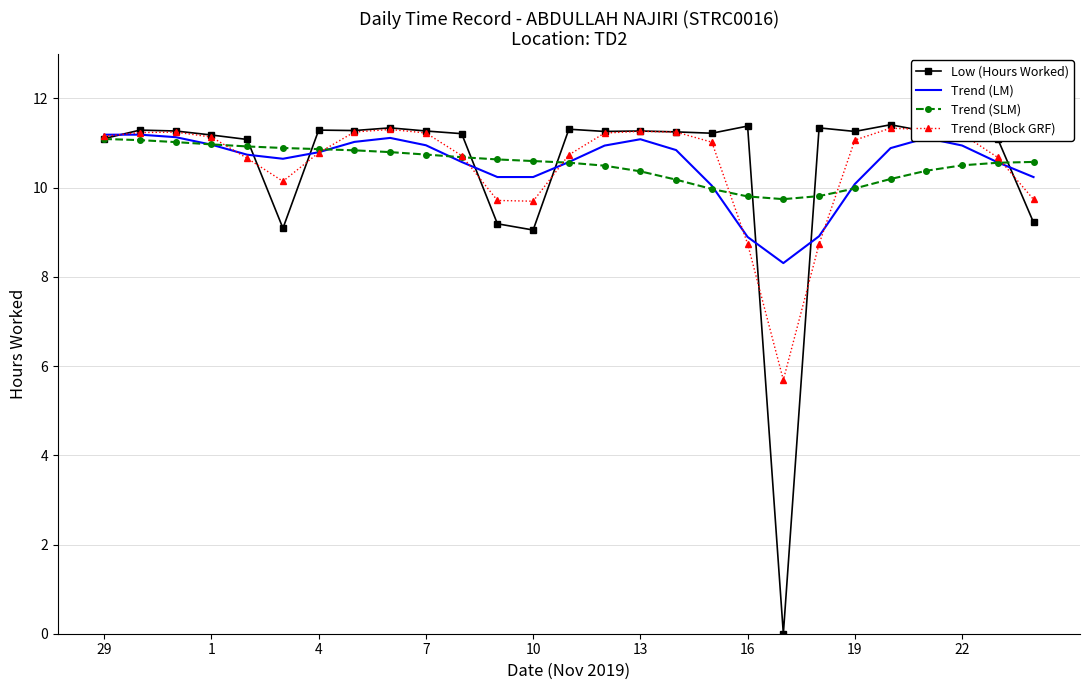

What is the greatest value displayed?

11.4